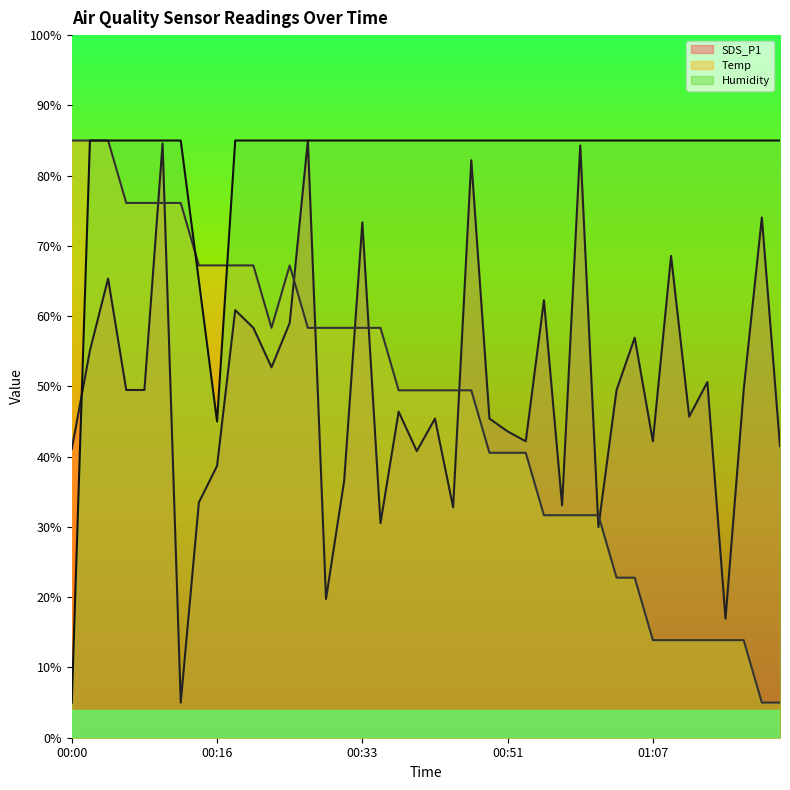

Which category has the lowest value across all series?

00:12